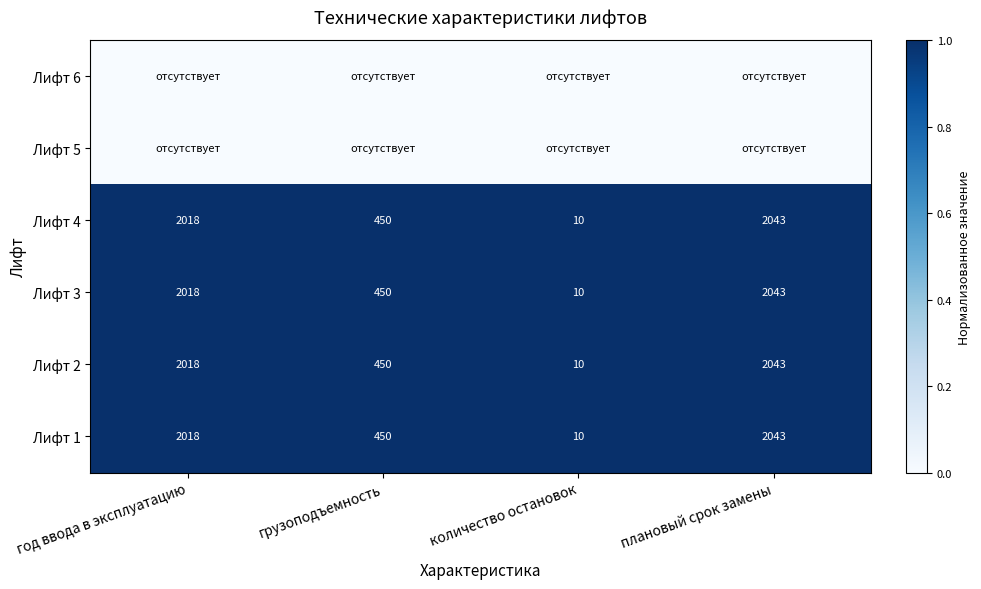

What is the minimum value for Лифт 2?

10